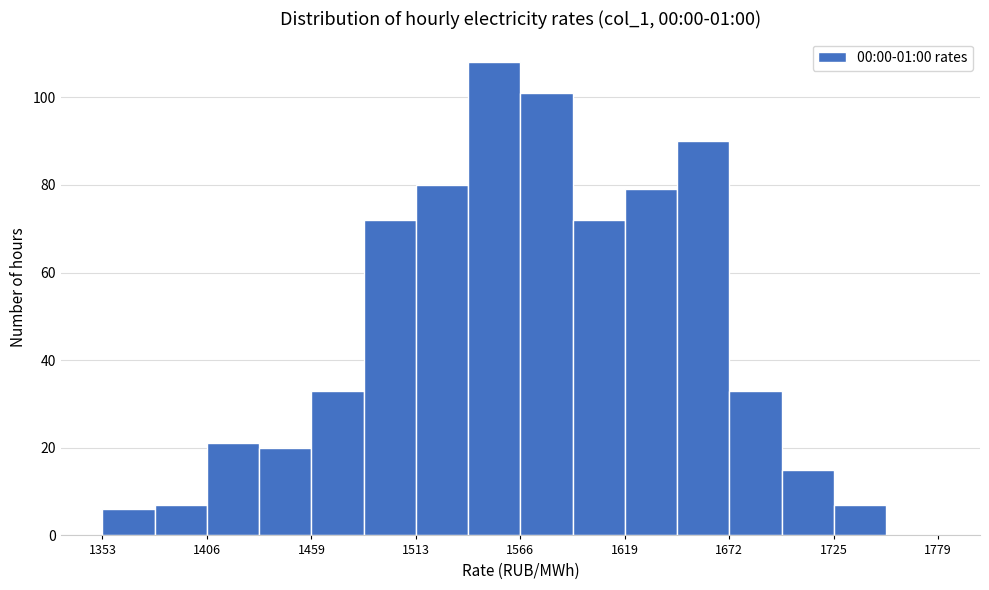

Around what value on the x-axis is the tallest bar? Give the approximate position of its centre, as read against the axis.

1550